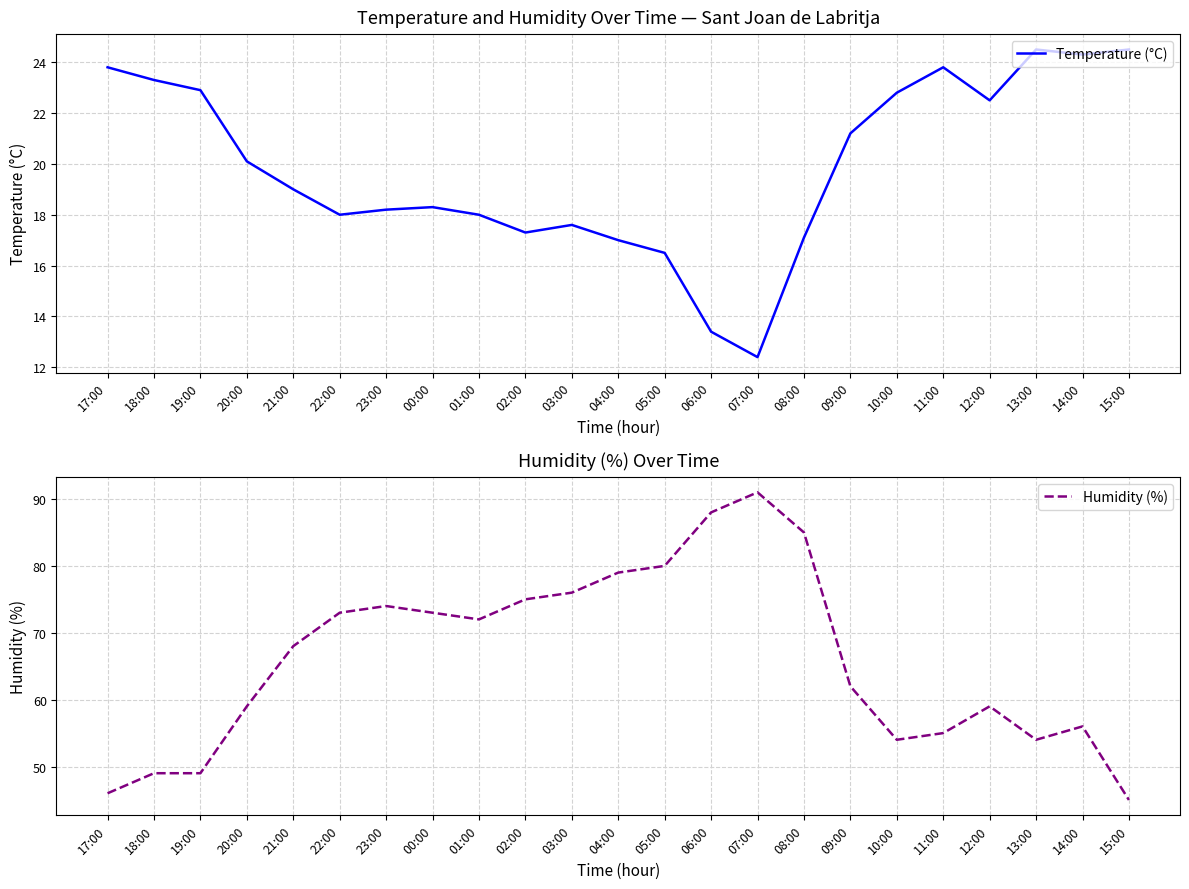

Reading left to right, extract all data points from this chart.

Temperature (°C): 23.8	23.3	22.9	20.1	19.0	18.0	18.2	18.3	18.0	17.3	17.6	17.0	16.5	13.4	12.4	17.1	21.2	22.8	23.8	22.5	24.5	24.3	24.5
Humidity (%): 46.0	49.0	49.0	59.0	68.0	73.0	74.0	73.0	72.0	75.0	76.0	79.0	80.0	88.0	91.0	85.0	62.0	54.0	55.0	59.0	54.0	56.0	45.0